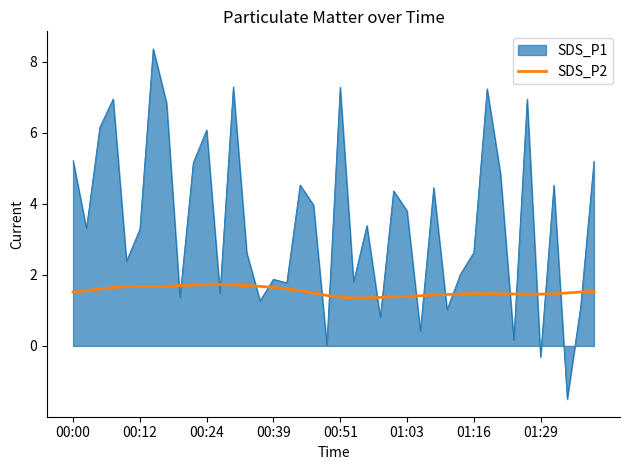

What is the difference between the maximum and minimum values in the SDS_P2 series?

0.4